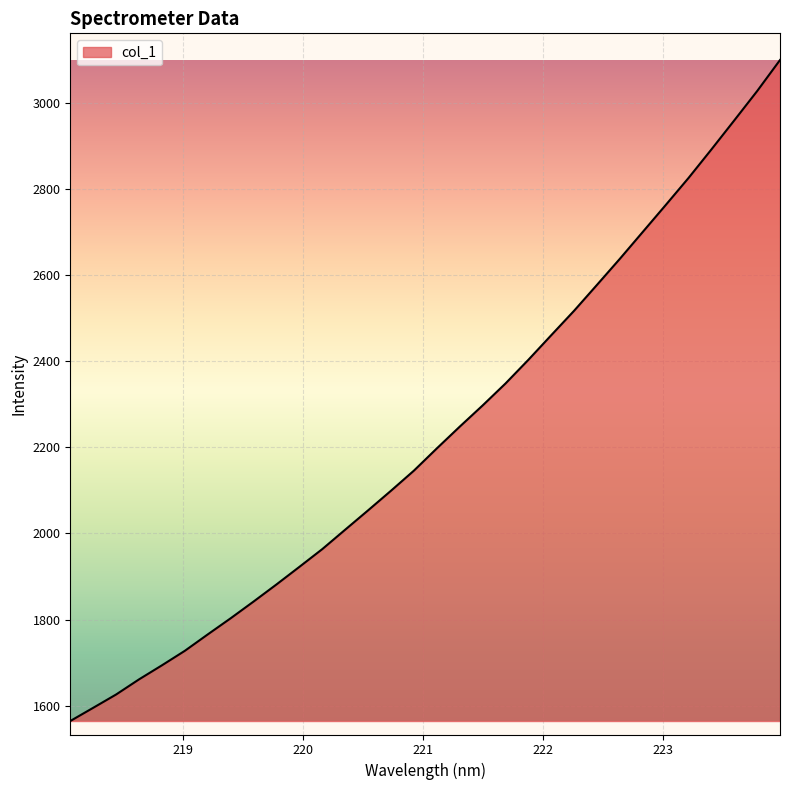

What is the difference between the maximum and minimum values?

1534.0